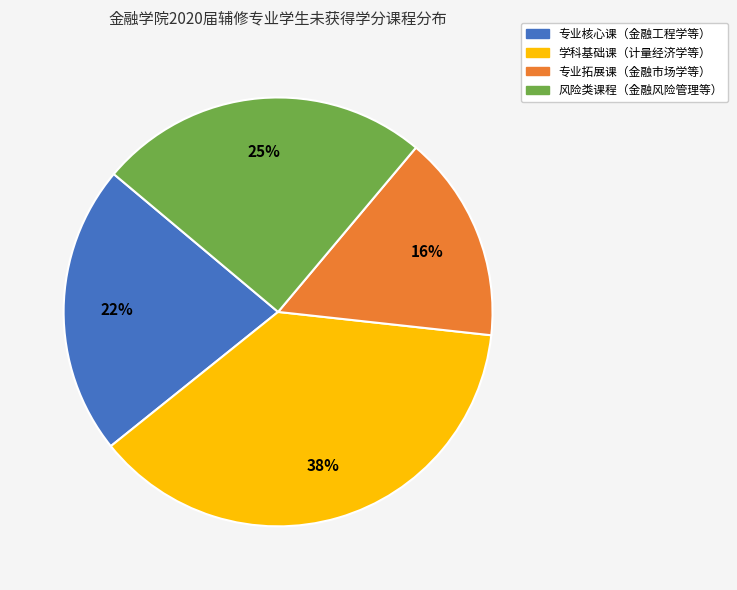

Is there any slice that represents more than half of the pie?

No